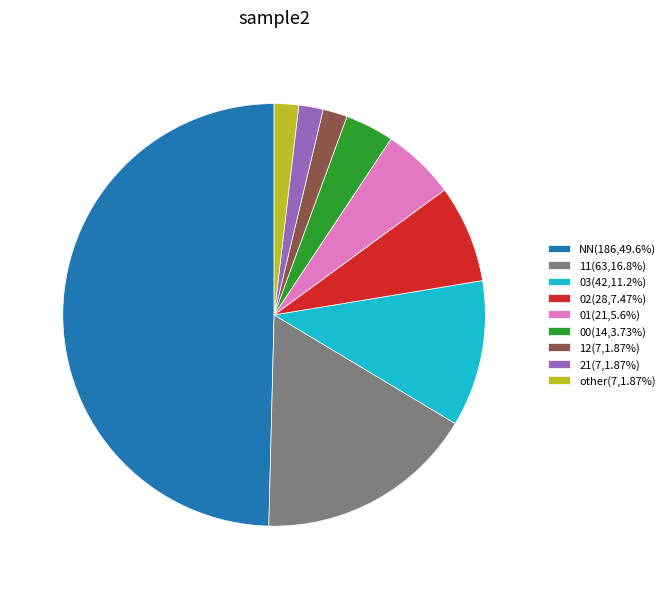

The 00 slice represents 18% of the pie. True or false?

False